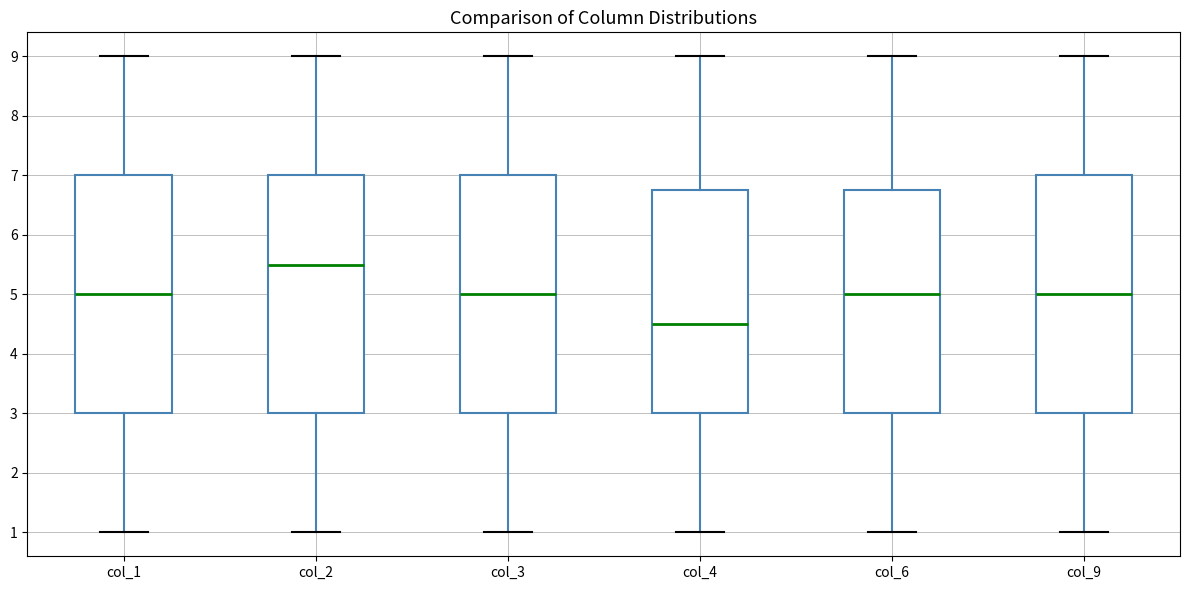

Reading left to right, transcribe this box plot: for each box, give where its median line is, the range the box spans, and where its two whiskers end, as read against the y-axis. The values are not printed on the chart, so give them approximately, as read against the axis.

col_1: median 5.0, box 3.0 to 7.0, whiskers 1.0 to 9.0
col_2: median 5.5, box 3.0 to 7.0, whiskers 1.0 to 9.0
col_3: median 5.0, box 3.0 to 7.0, whiskers 1.0 to 9.0
col_4: median 4.5, box 3.0 to 6.8, whiskers 1.0 to 9.0
col_6: median 5.0, box 3.0 to 6.8, whiskers 1.0 to 9.0
col_9: median 5.0, box 3.0 to 7.0, whiskers 1.0 to 9.0